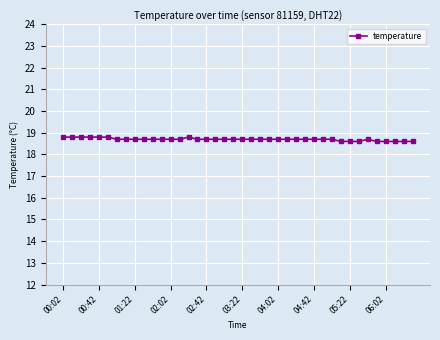

How many lines are shown in the chart?

1